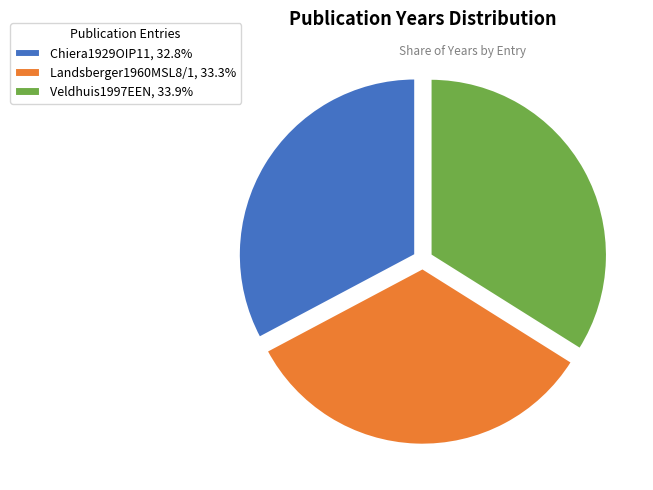

Combined, do Landsberger1960MSL8/1, 33.3% and Veldhuis1997EEN, 33.9% account for over 50%?

Yes